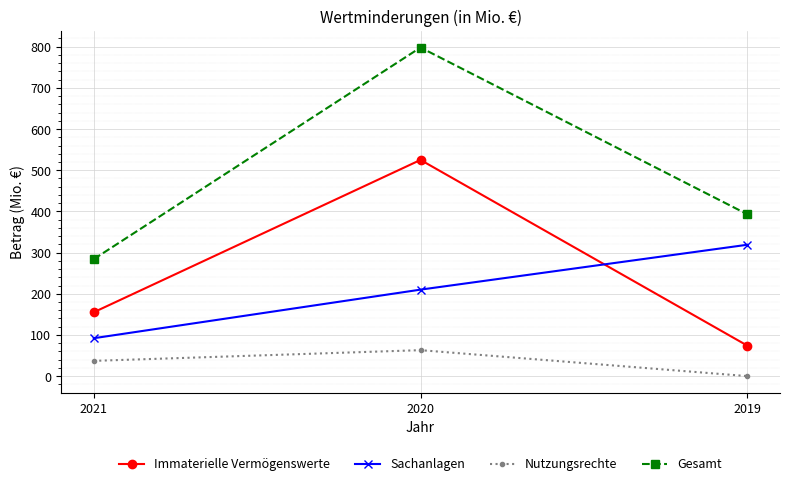

Rank the categories by Immaterielle Vermögenswerte value from highest to lowest.

2020, 2021, 2019